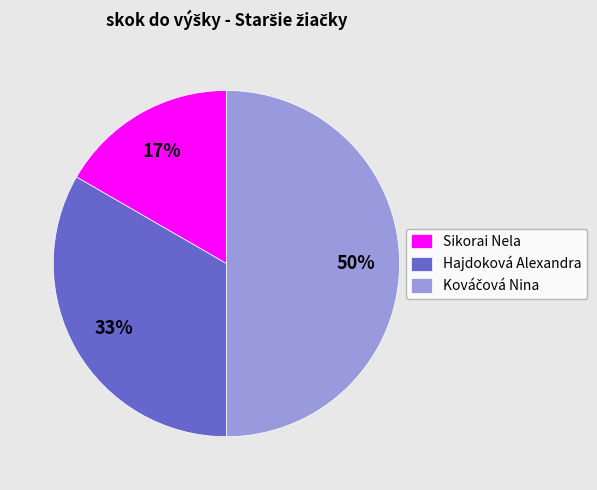

True or false: Sikorai Nela accounts for 5% of the total.

False